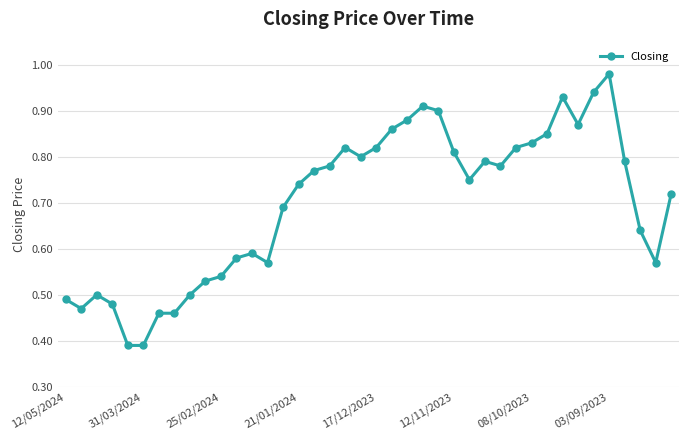

True or false: there are more than 2 points higher than both neighbors.

True